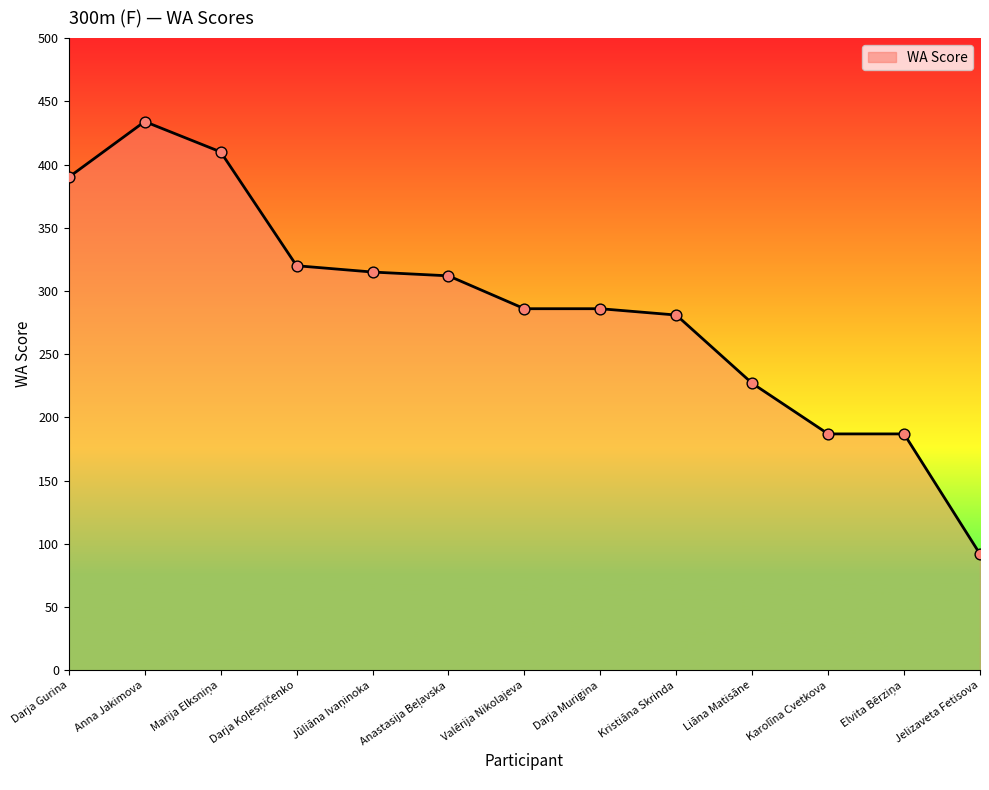

What is the change in value from Anna Jakimova to Valērija Nikolajeva?

-148